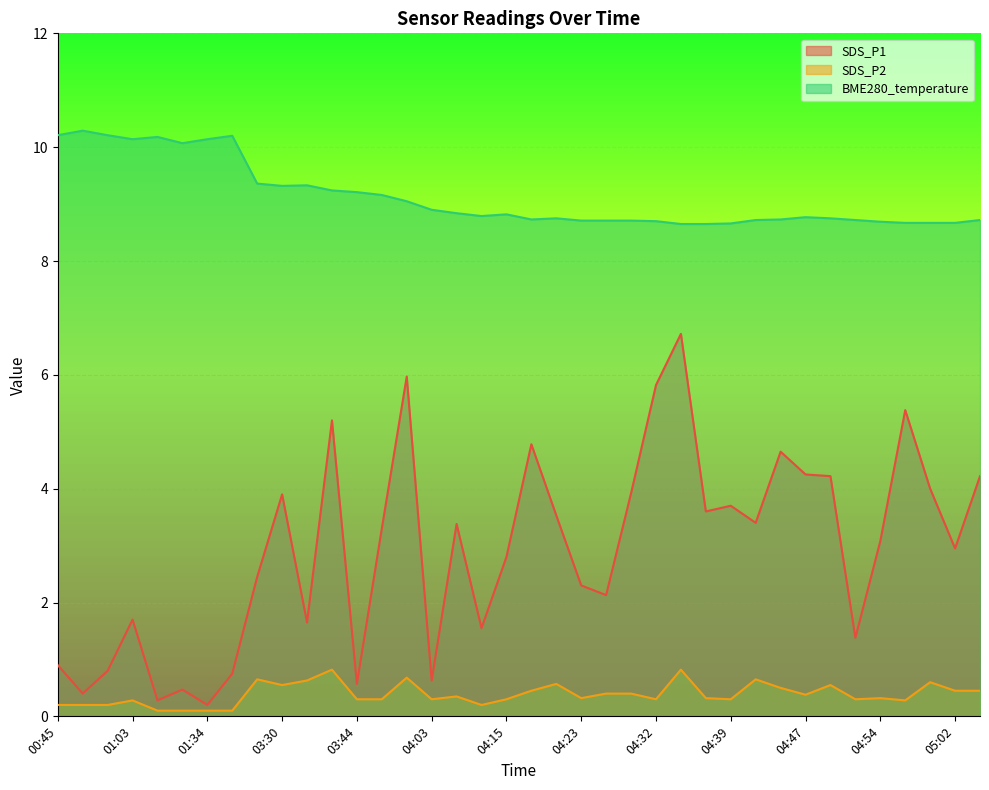

How many distinct data groups are displayed?

3